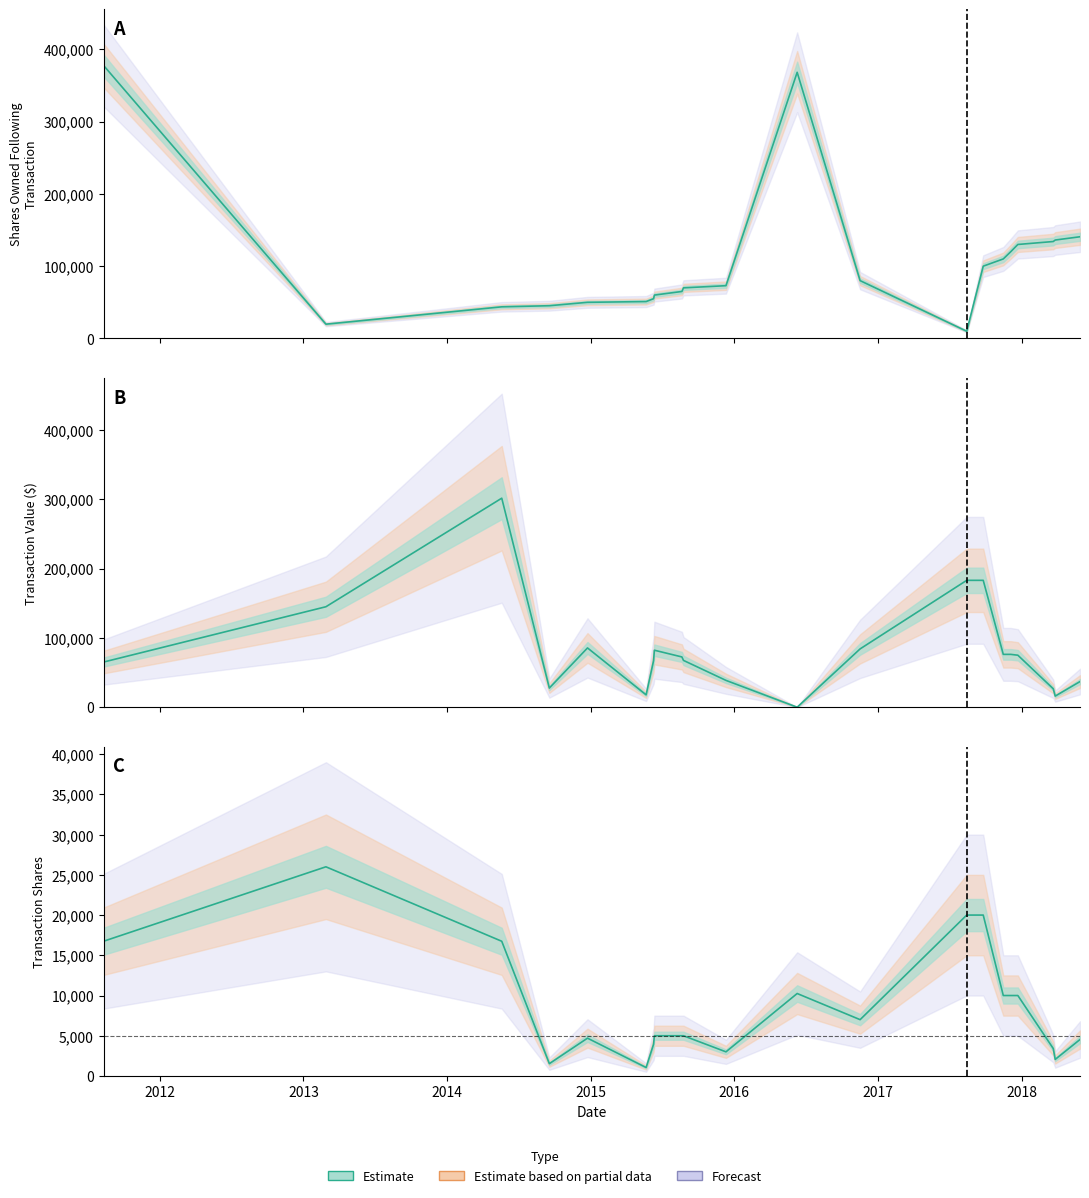

Which label corresponds to the smallest value in the chart?

2016-06-09